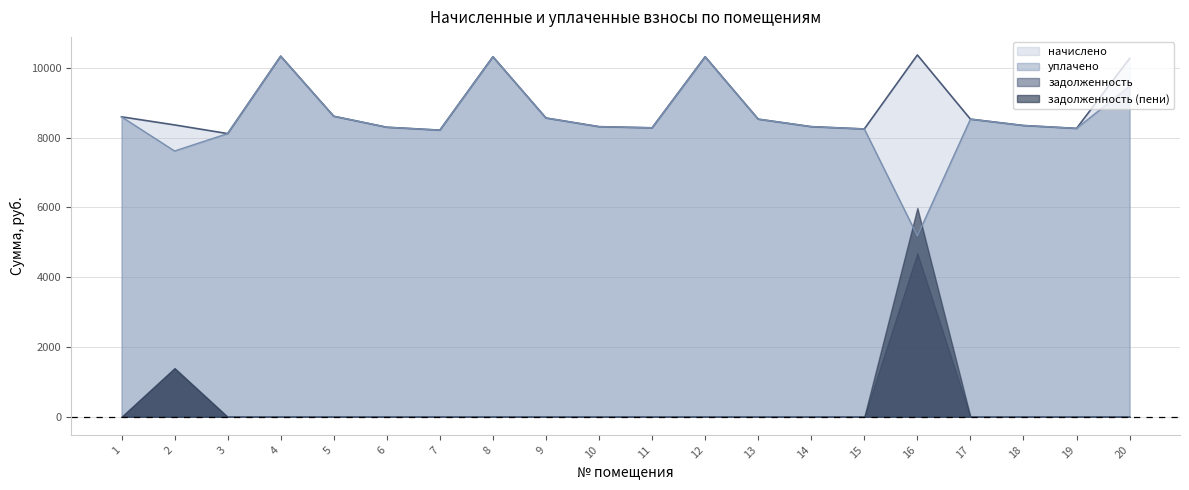

True or false: начислено and уплачено intersect in this chart.

False